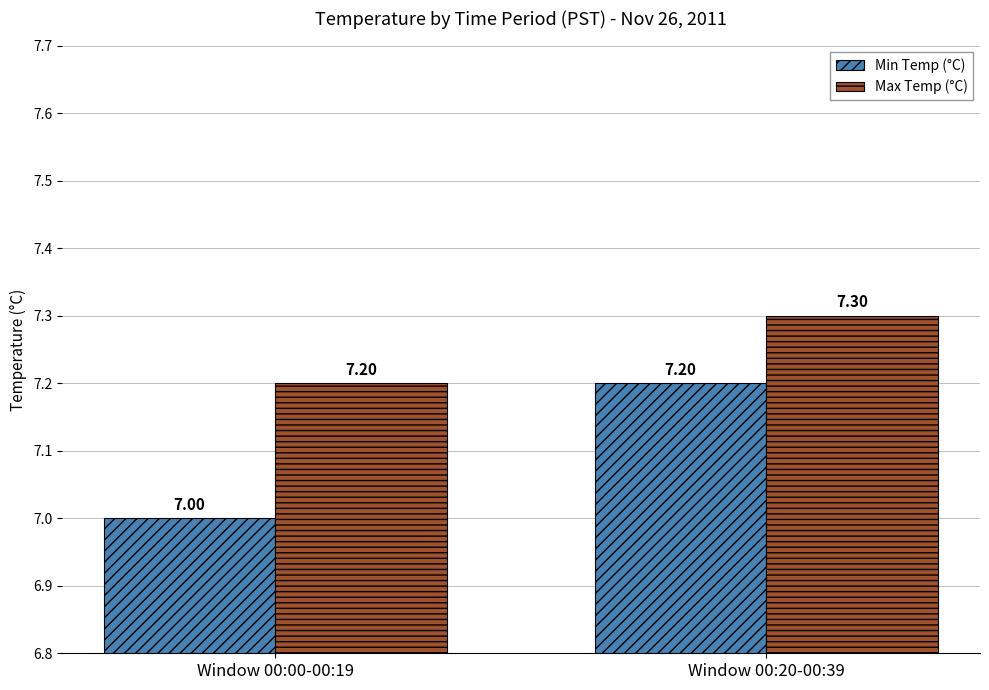

What is the smallest value displayed?

7.0